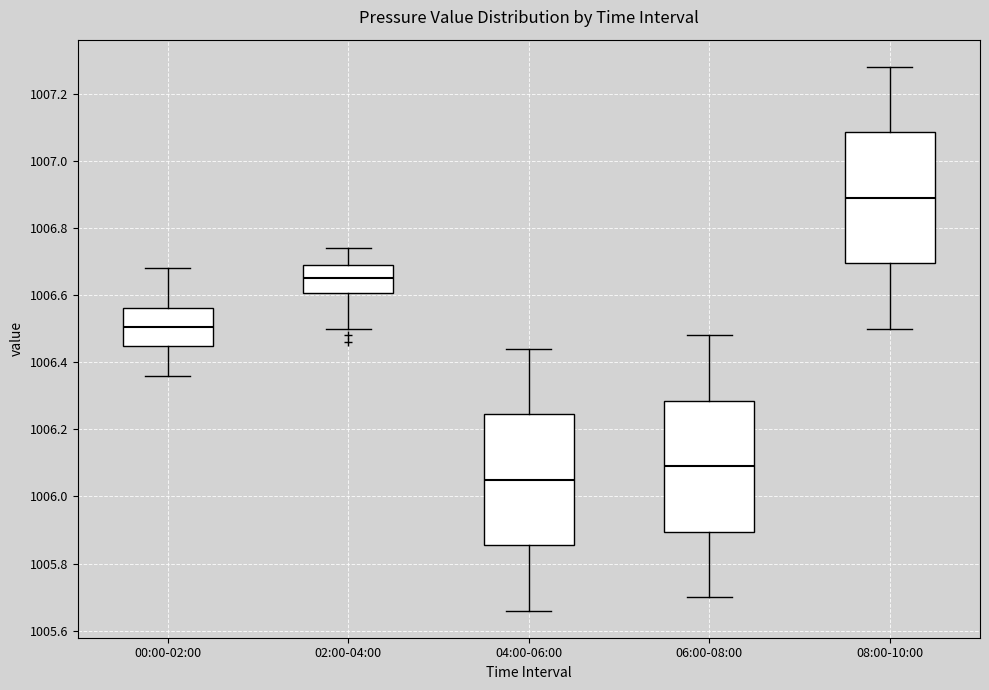

Reading left to right, transcribe this box plot: for each box, give where its median line is, the range the box spans, and where its two whiskers end, as read against the y-axis. The values are not printed on the chart, so give them approximately, as read against the axis.

00:00-02:00: median 1006.50, box 1006.44 to 1006.56, whiskers 1006.36 to 1006.68
02:00-04:00: median 1006.66, box 1006.60 to 1006.70, whiskers 1006.50 to 1006.74
04:00-06:00: median 1006.06, box 1005.86 to 1006.24, whiskers 1005.66 to 1006.44
06:00-08:00: median 1006.10, box 1005.90 to 1006.28, whiskers 1005.70 to 1006.48
08:00-10:00: median 1006.90, box 1006.70 to 1007.08, whiskers 1006.50 to 1007.28